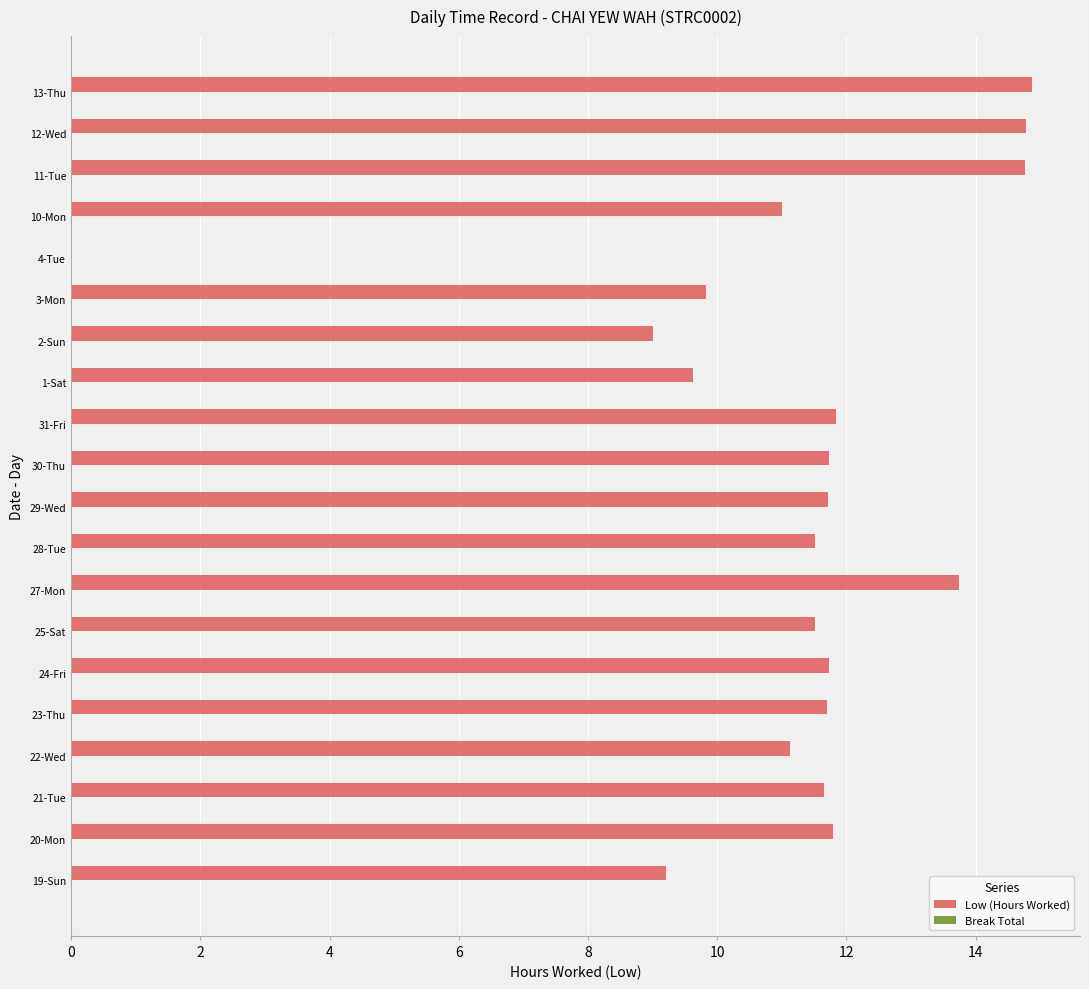

What is the ratio of the value at 27-Mon to the value at 2-Sun?

1.5